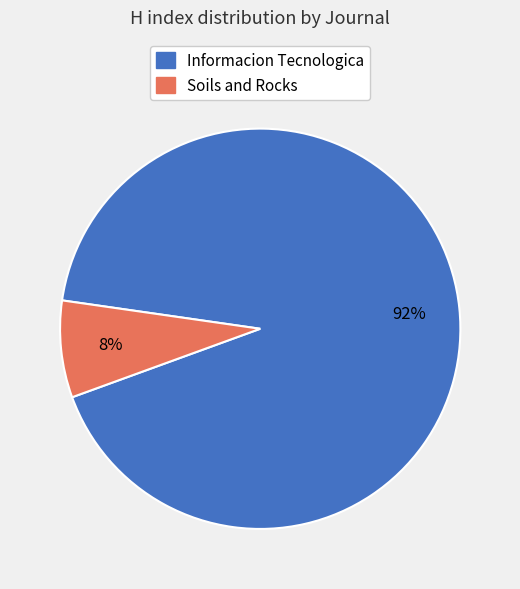

Between Informacion Tecnologica and Soils and Rocks, which is larger?

Informacion Tecnologica